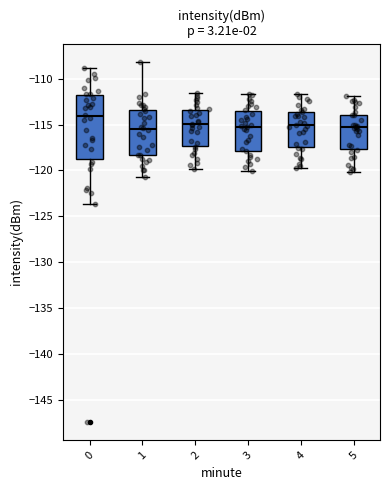

Reading left to right, read every box against the y-axis: the position of its median line, the range the box covers, and the ends of its whiskers. The values are not printed on the chart, so give them approximately, as read against the axis.

0: median -114.0, box -118.5 to -112.0, whiskers -123.5 to -109.0
1: median -115.5, box -118.5 to -113.5, whiskers -120.5 to -108.0
2: median -115.0, box -117.5 to -113.5, whiskers -120.0 to -111.5
3: median -115.0, box -118.0 to -113.5, whiskers -120.0 to -111.5
4: median -115.0, box -117.5 to -113.5, whiskers -119.5 to -111.5
5: median -115.5, box -117.5 to -114.0, whiskers -120.0 to -112.0